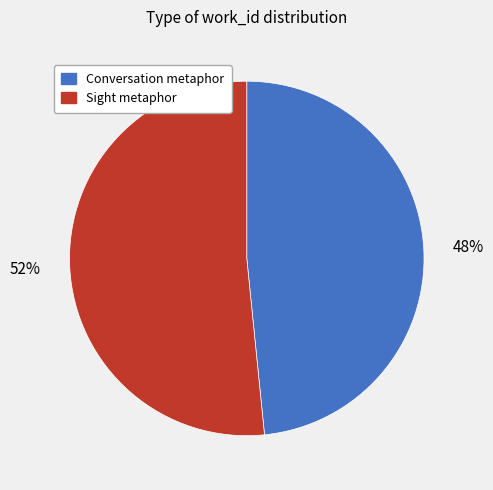

Rank the categories by value from highest to lowest.

Sight metaphor, Conversation metaphor